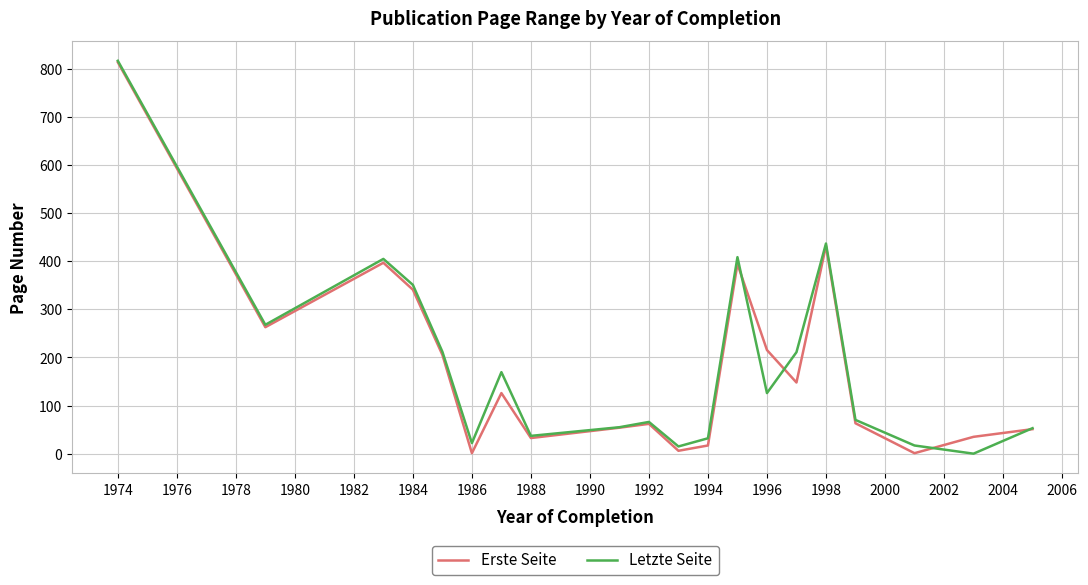

What is the maximum value for Erste Seite?

814.0